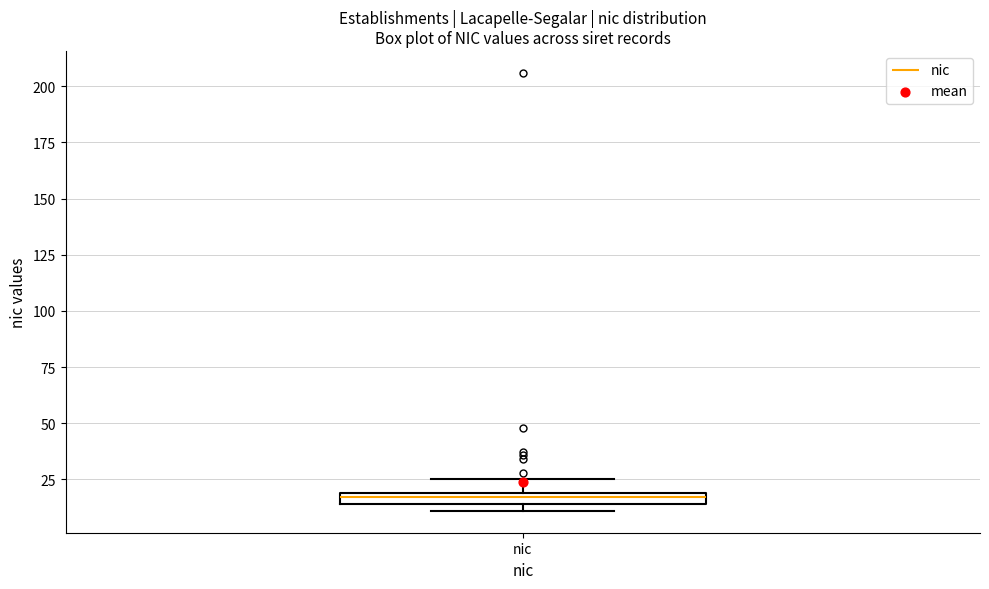

Where is the lower edge of the box for nic on the y-axis? The values are not printed on the chart, so give them approximately, as read against the axis.

15